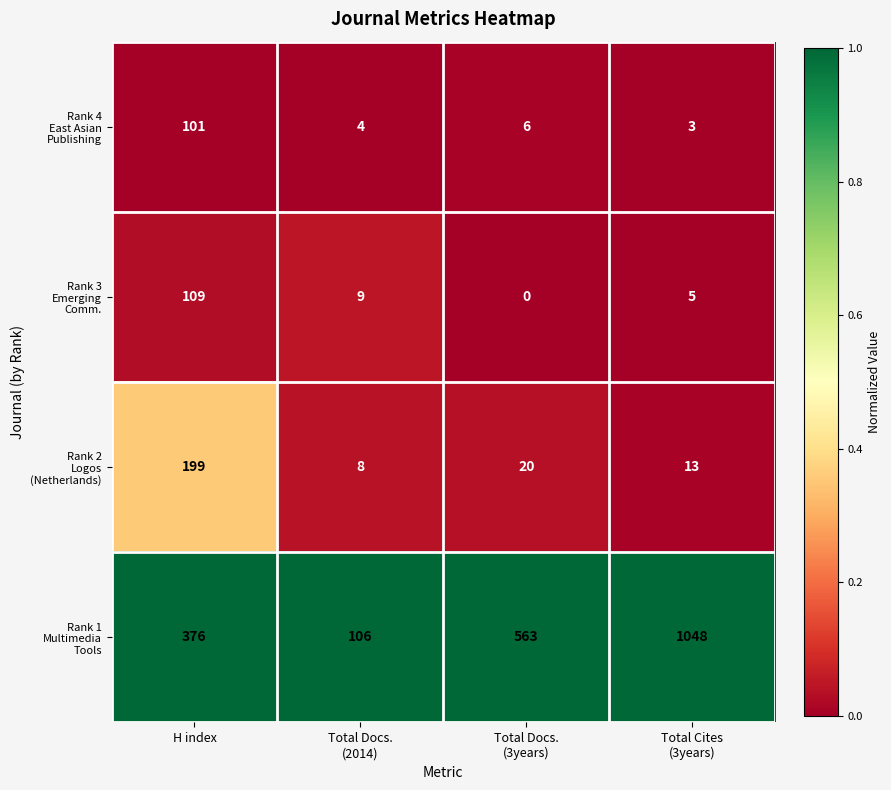

At how many categories does at least one series exceed 0?

4